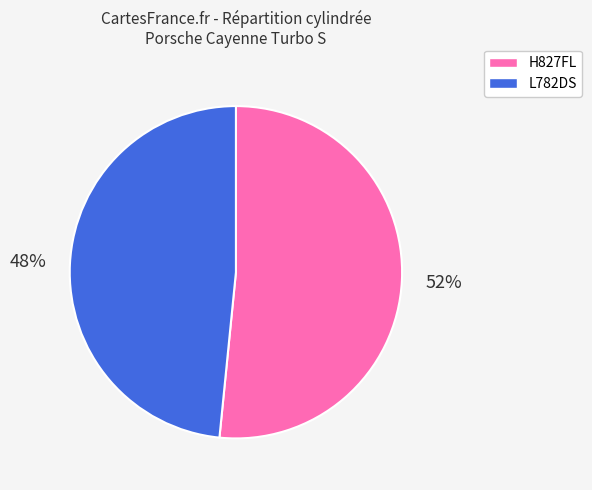

To the nearest percent, what is the combined percentage of L782DS and H827FL?

100%